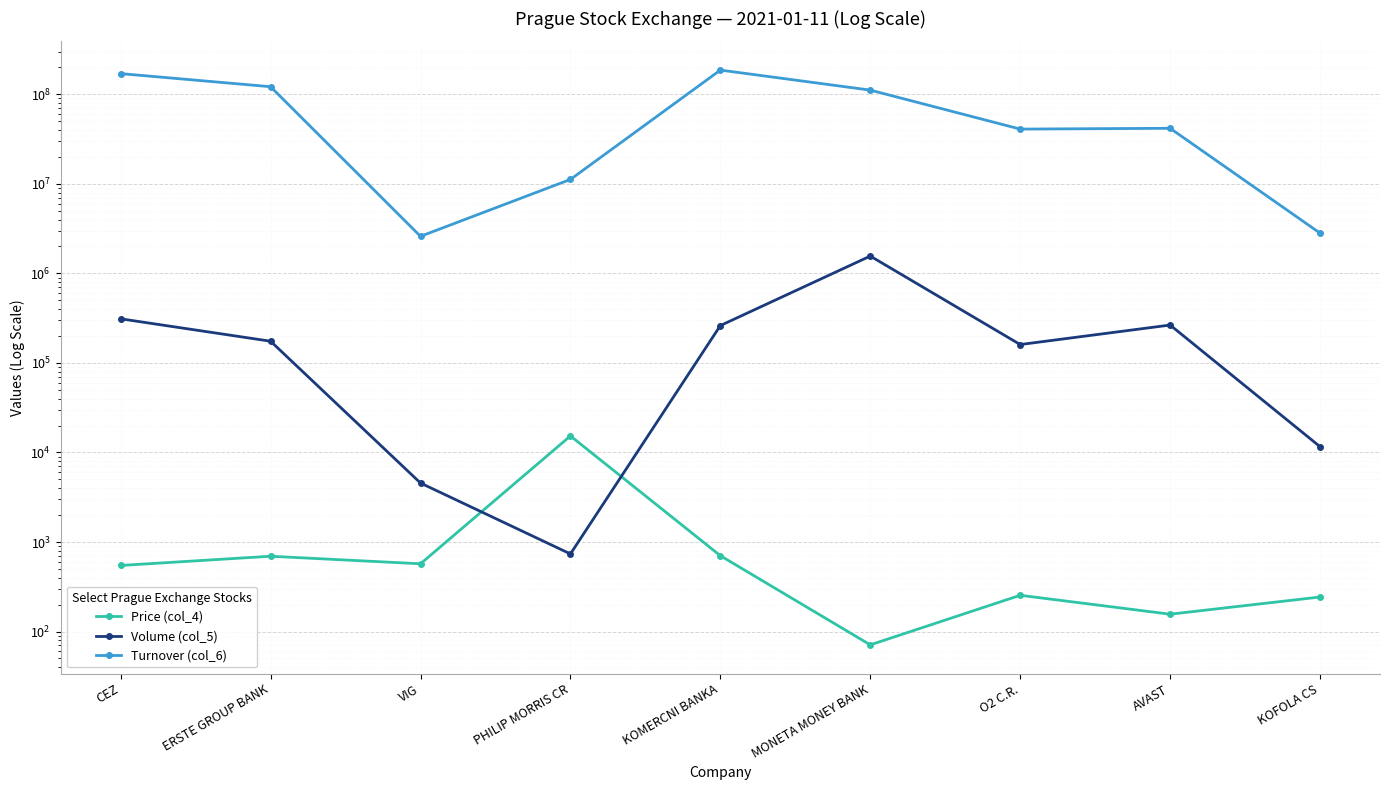

What is the average value of the Volume (col_5) series?

305704.3